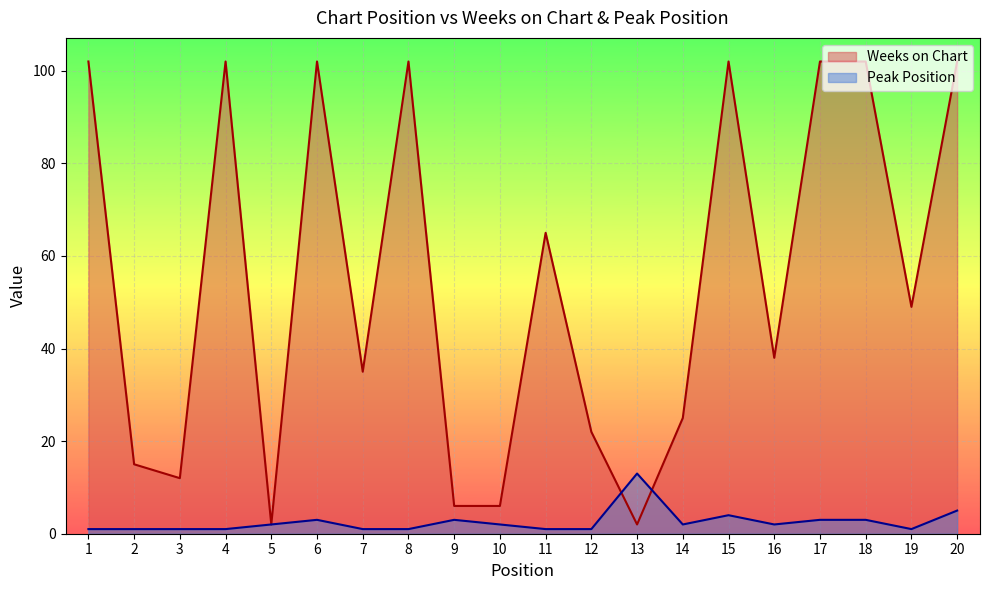

Is the value of Peak Position at 4 greater than the value of Weeks on Chart at 10?

No